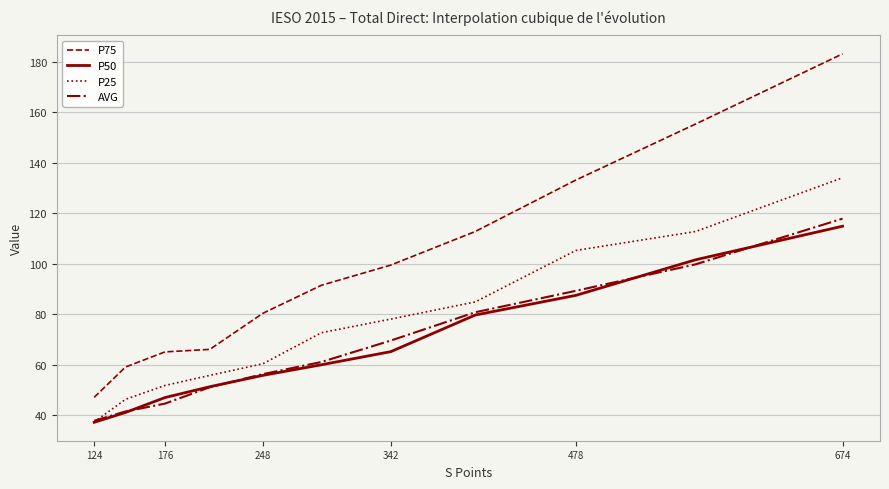

What is the greatest value displayed?

183.1